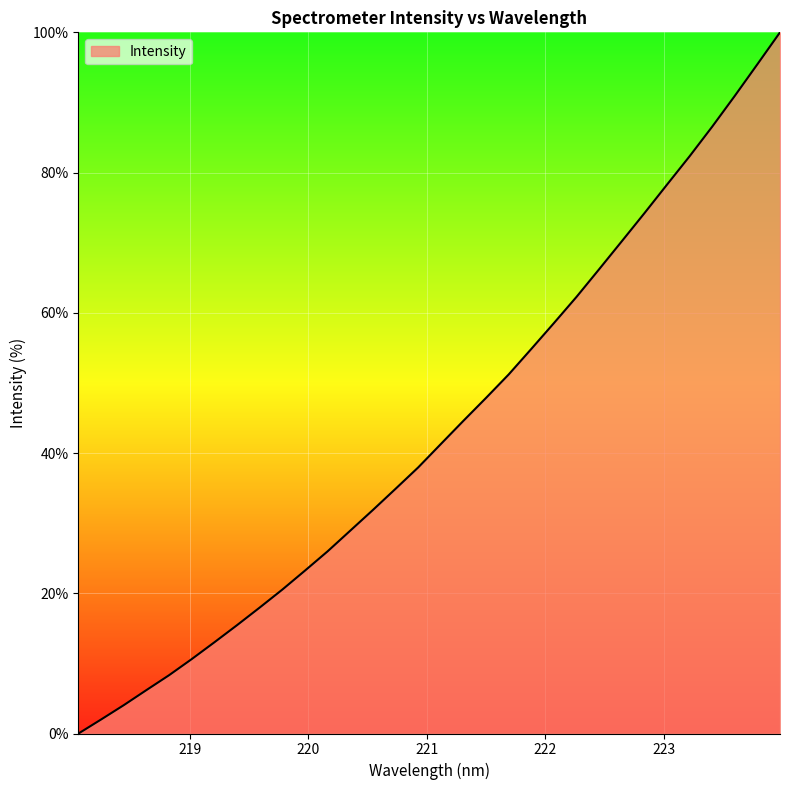

What is the greatest value displayed?

100.0